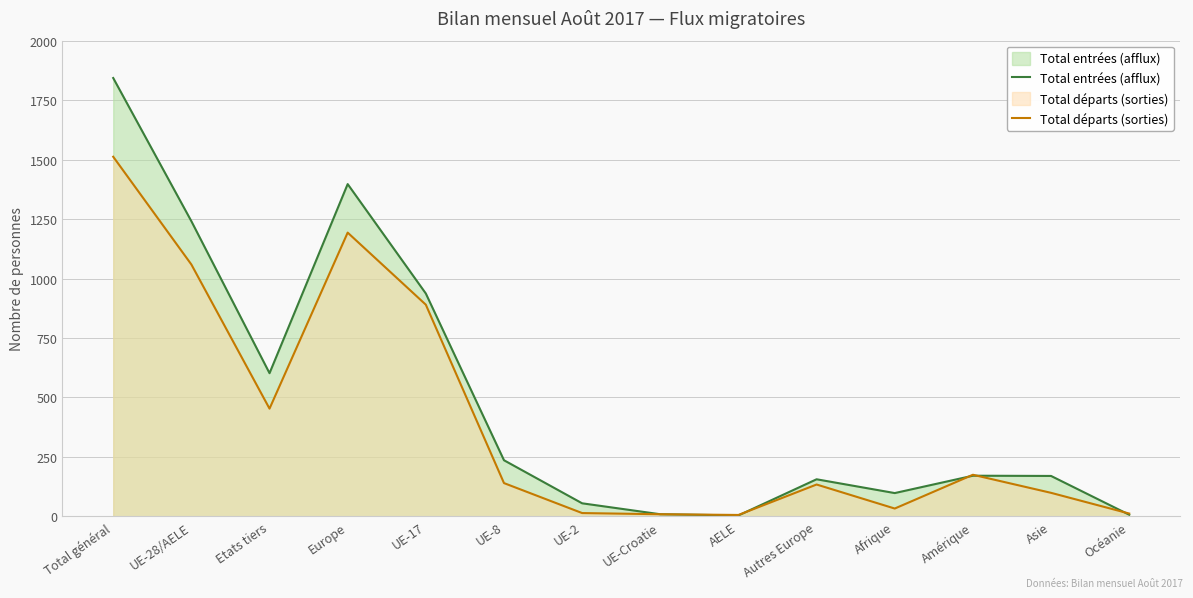

Reading left to right, what are all the values shown in this chart?

Total entrées (afflux): 1843	1241	602	1397	937	236	55	9	4	156	98	171	170	7
Total départs (sorties): 1512	1059	453	1193	890	140	14	9	6	134	33	175	99	12